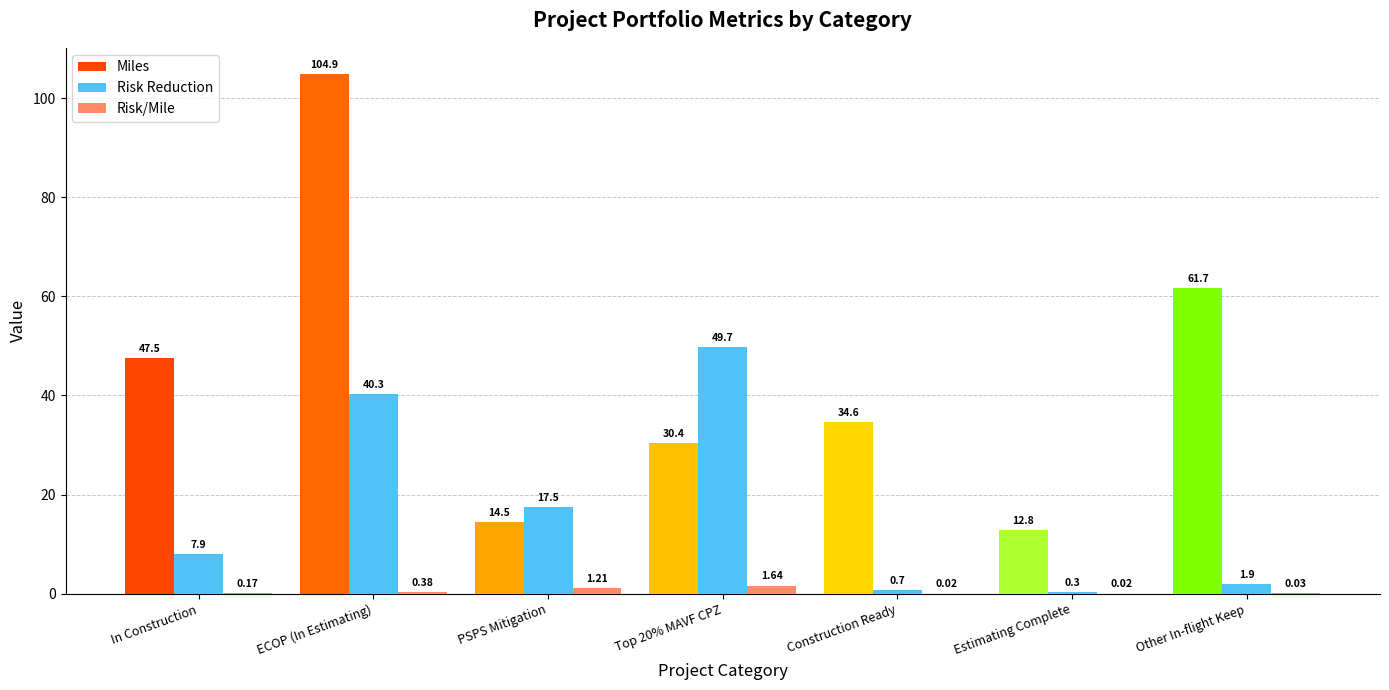

Which series changed the most between PSPS Mitigation and Other In-flight Keep?

Miles